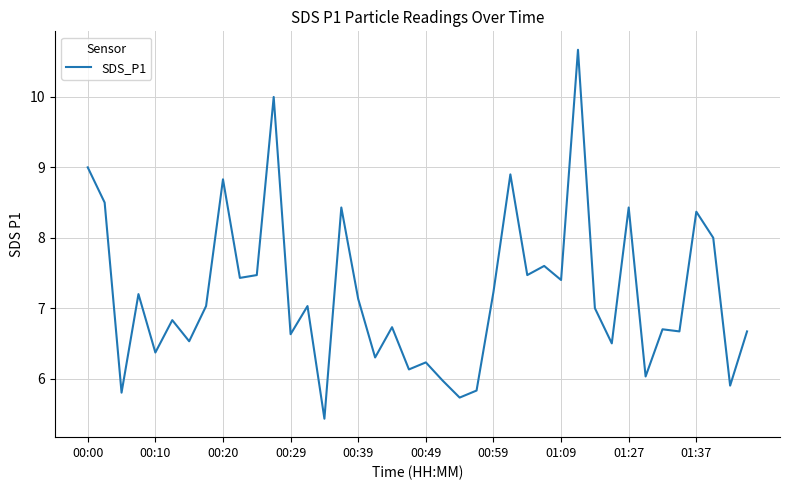

What is the greatest value displayed?

10.7